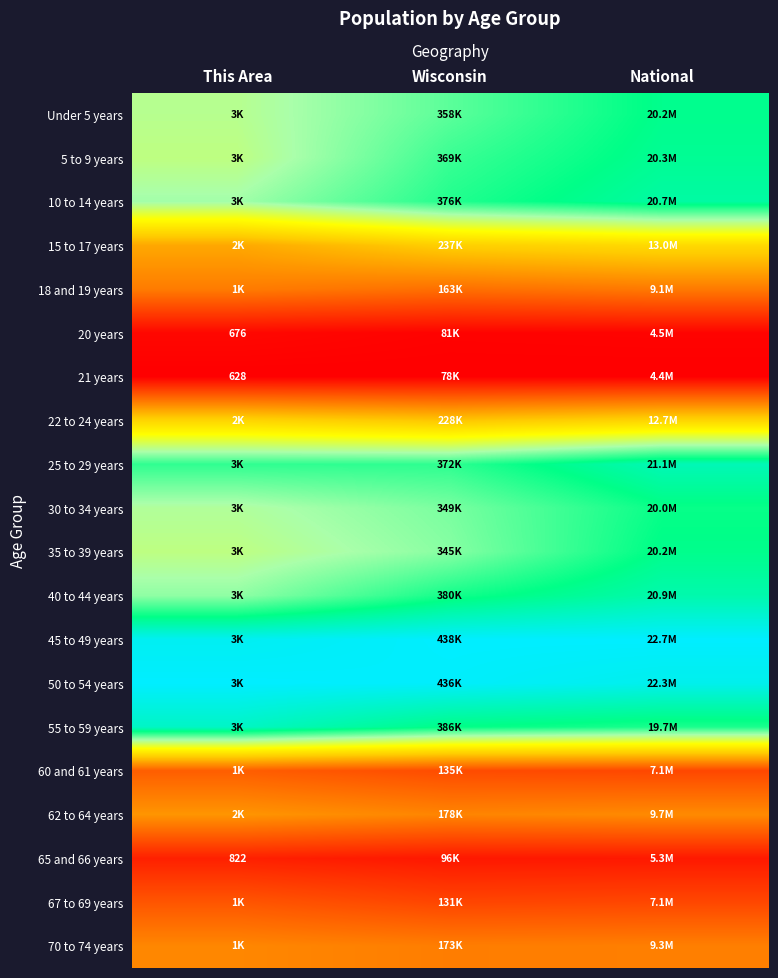

Rank the series at National from lowest to highest value.

21 years, 20 years, 65 and 66 years, 60 and 61 years, 67 to 69 years, 18 and 19 years, 70 to 74 years, 62 to 64 years, 22 to 24 years, 15 to 17 years, 55 to 59 years, 30 to 34 years, 35 to 39 years, Under 5 years, 5 to 9 years, 10 to 14 years, 40 to 44 years, 25 to 29 years, 50 to 54 years, 45 to 49 years